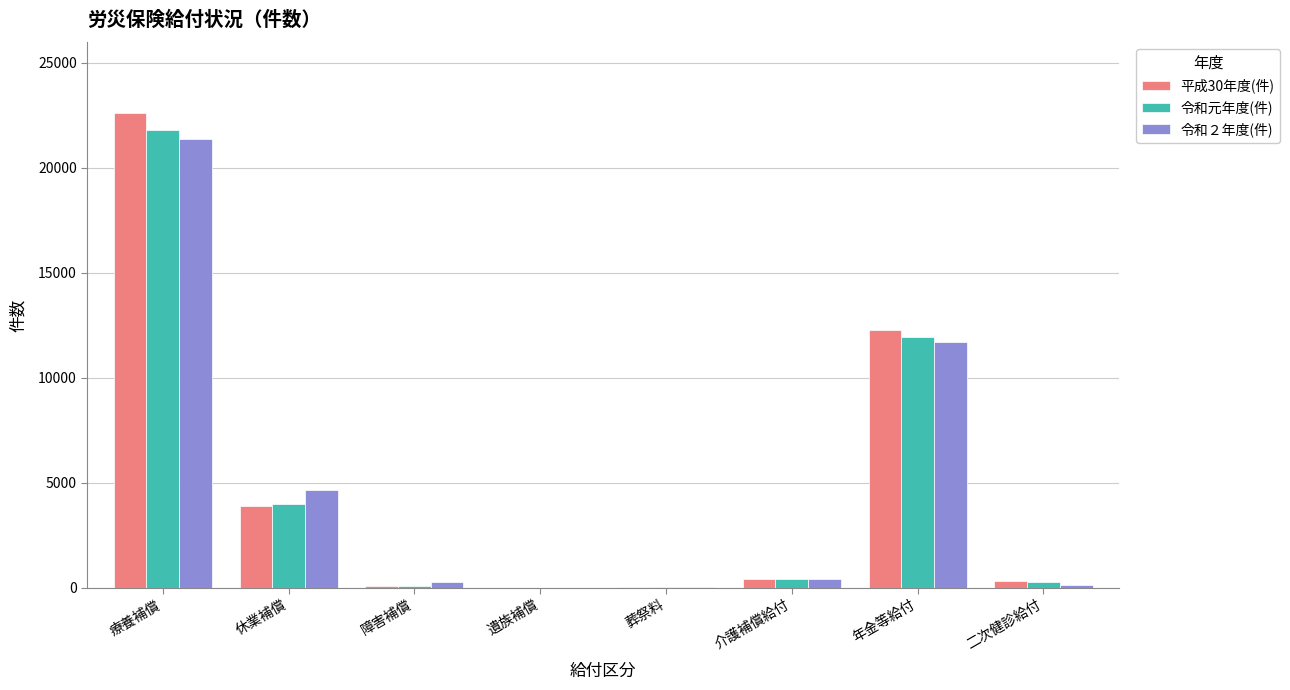

At which category is the sum across all series the highest?

療養補償